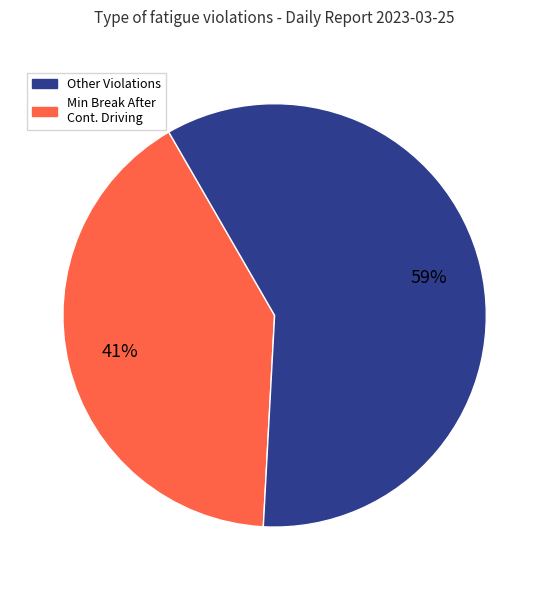

Is there a majority slice in this chart?

Yes